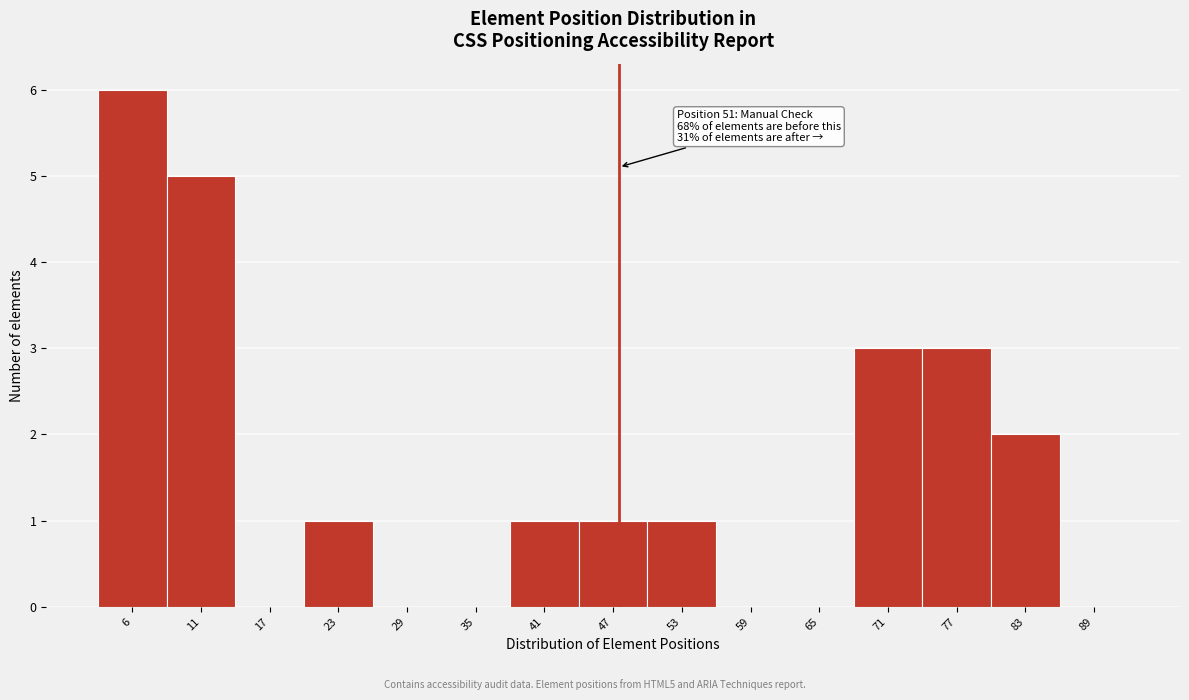

Reading left to right, what are all the values shown in this chart?

6=6	11=5	17=0	23=1	29=0	35=0	41=1	47=1	53=1	59=0	65=0	71=3	77=3	83=2	89=0